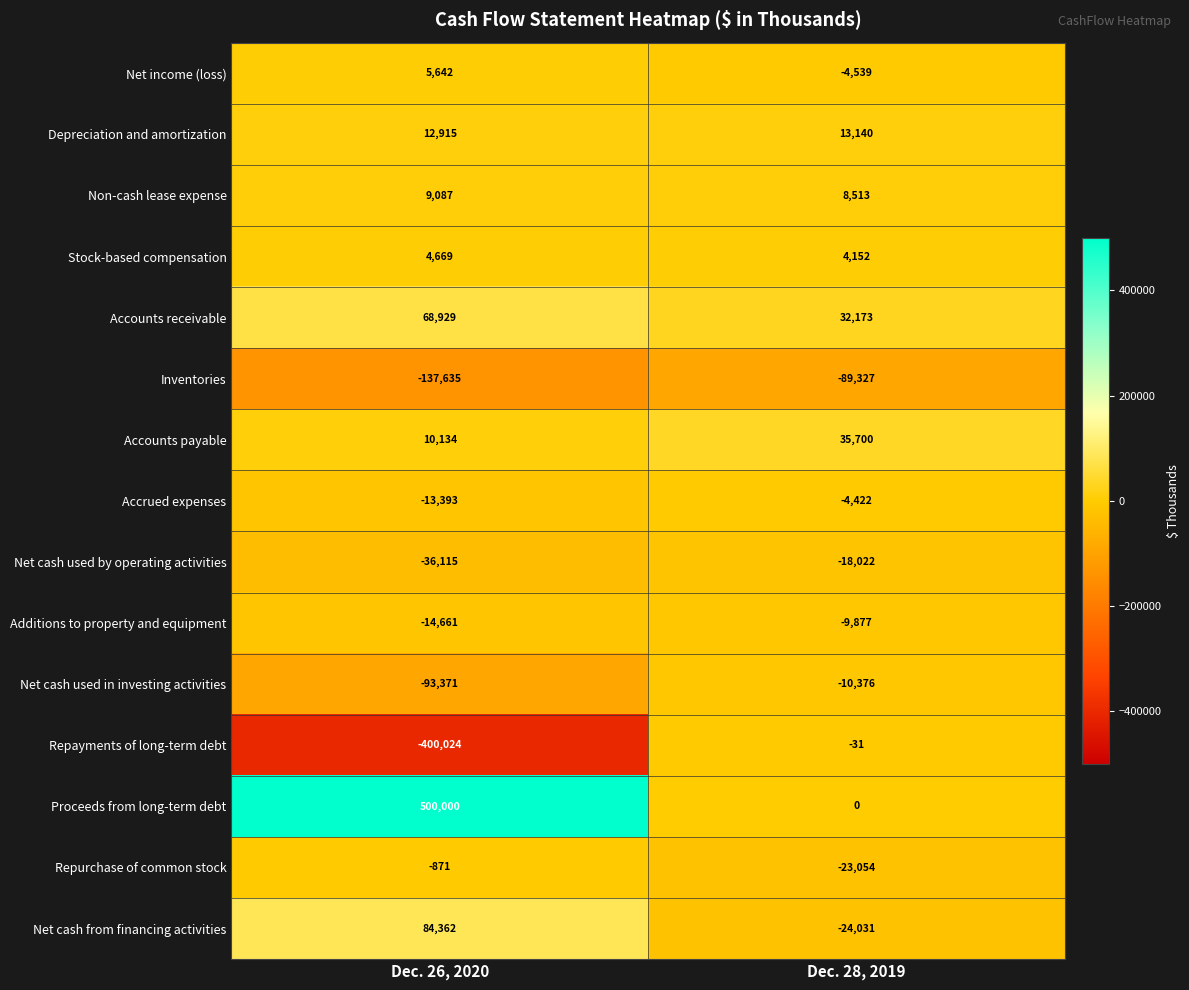

What value does the Net cash from financing activities series have at Dec. 26, 2020, to the nearest 50?

84350